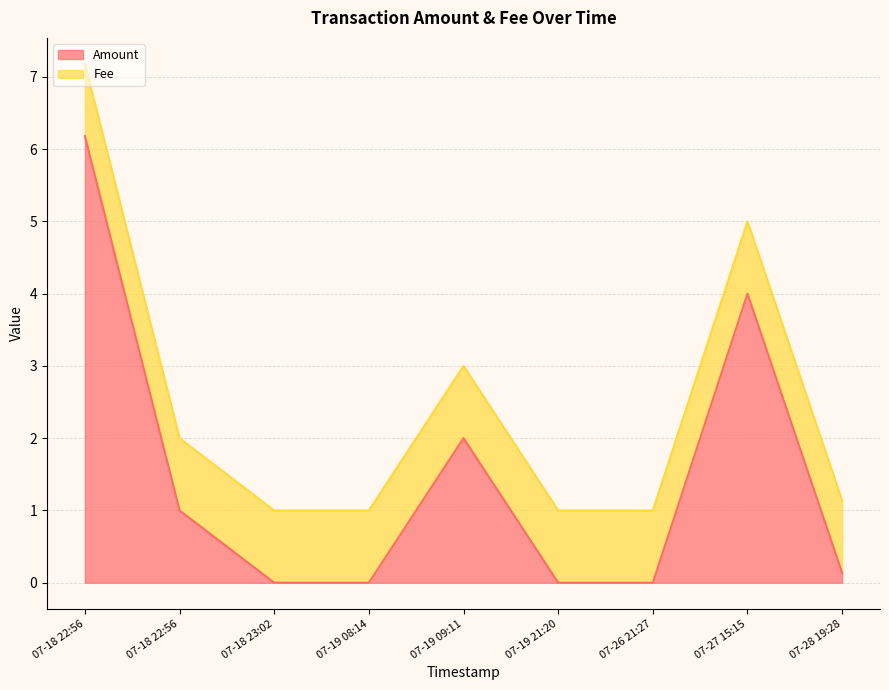

Between 2017-07-27 15:15:30 and 2017-07-19 21:20:40, which series saw the biggest shift?

Amount